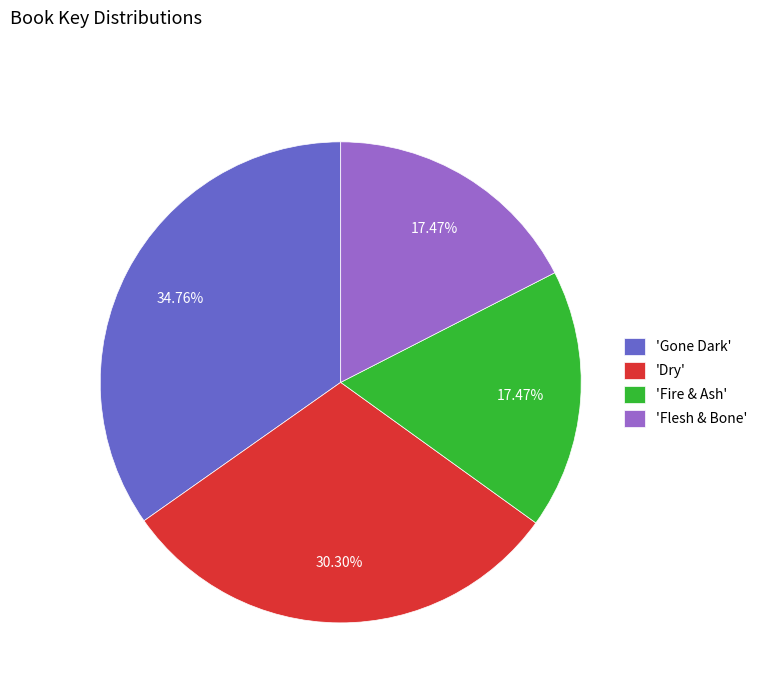

Does 'Dry' account for over 50% of the chart?

No